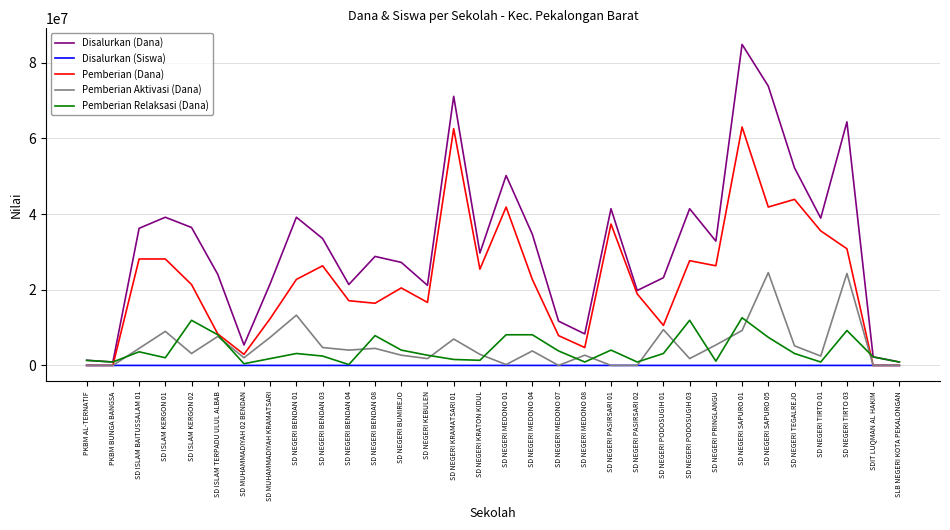

What is the highest value of the Disalurkan (Dana) series?

84825000